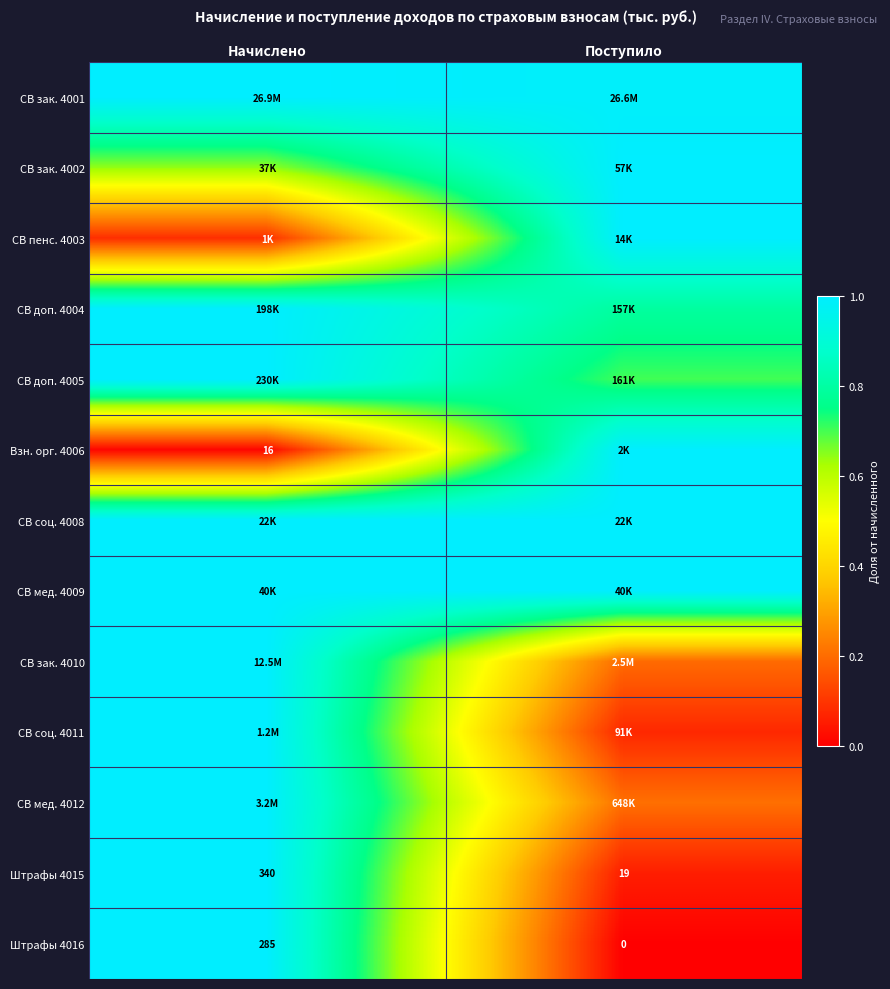

What is the difference between the maximum and minimum values in the Штрафы 4015 series?

0.9